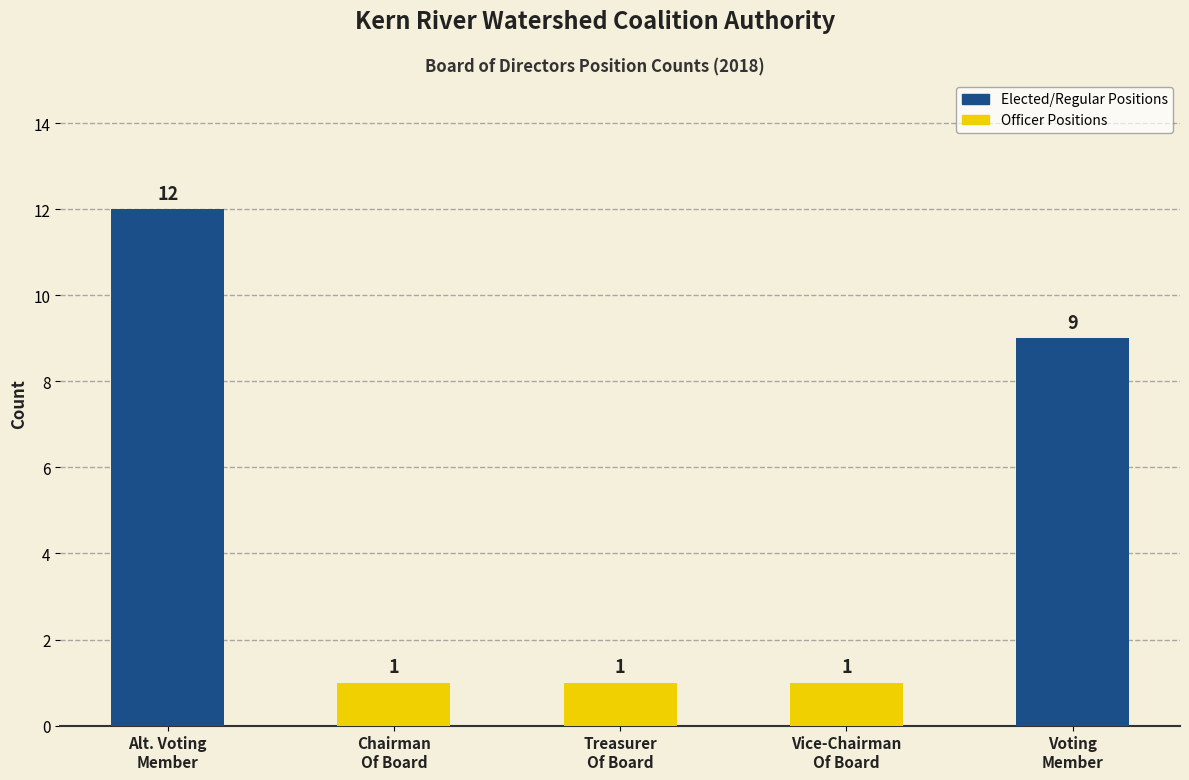

How many values exceed 1?

2